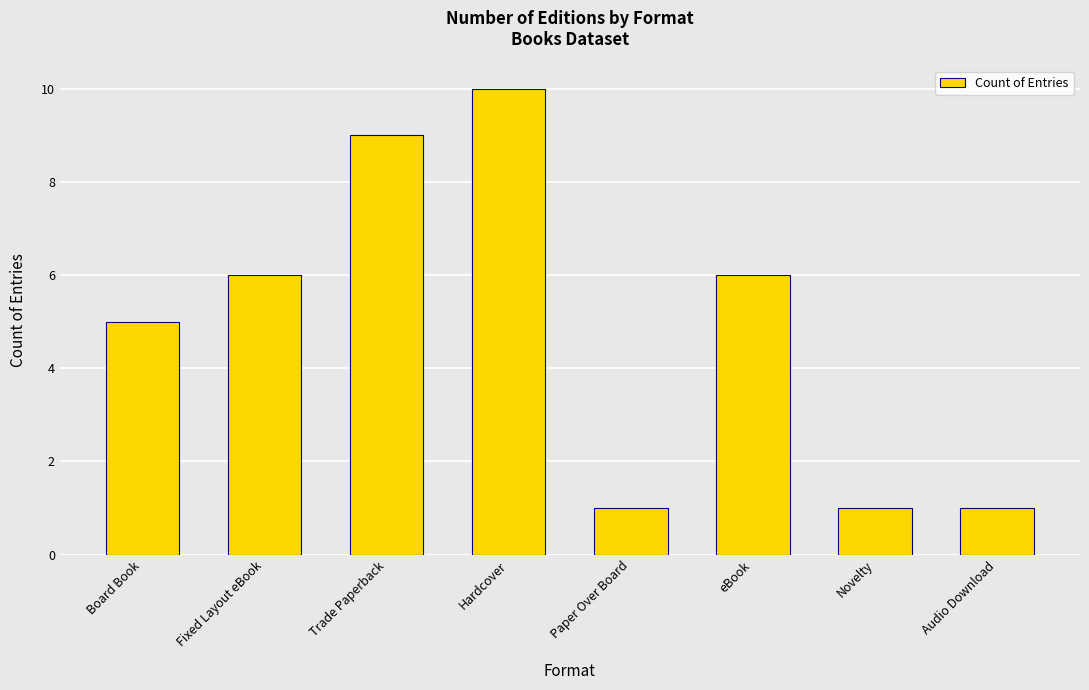

What is the average value?

5